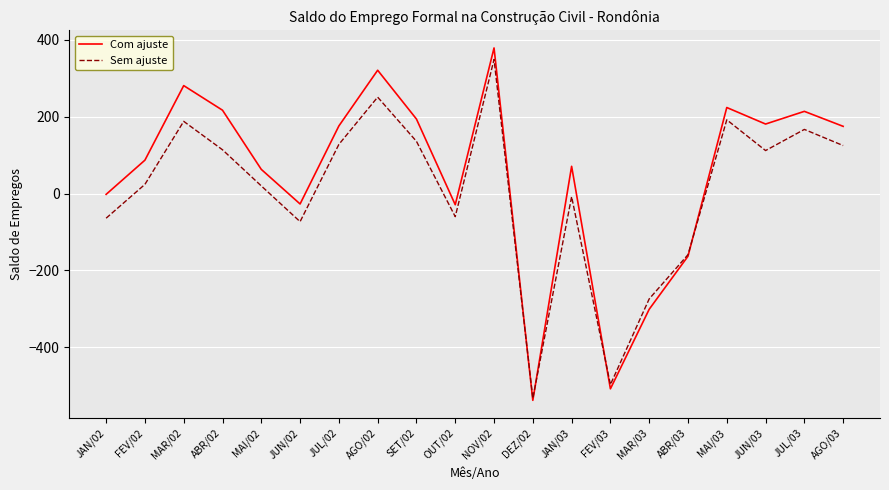

Rank the series by their average value, from lowest to highest.

Sem ajuste, Com ajuste